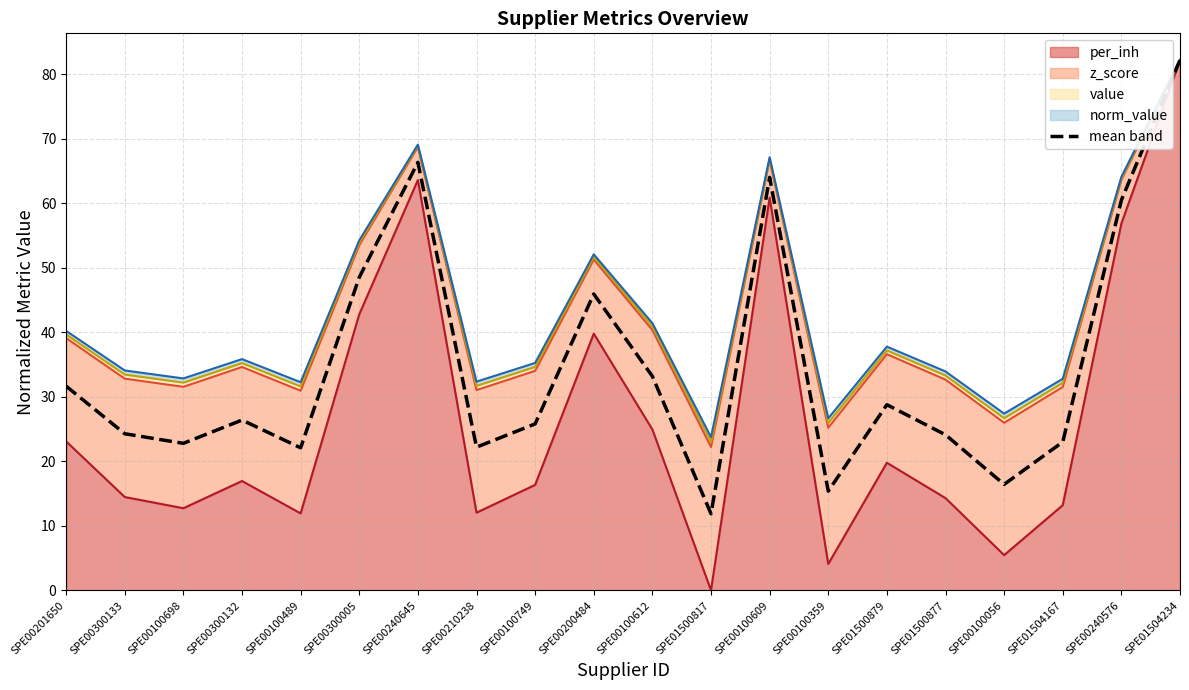

What is the label of the 12th point from the left?

SPE01500817